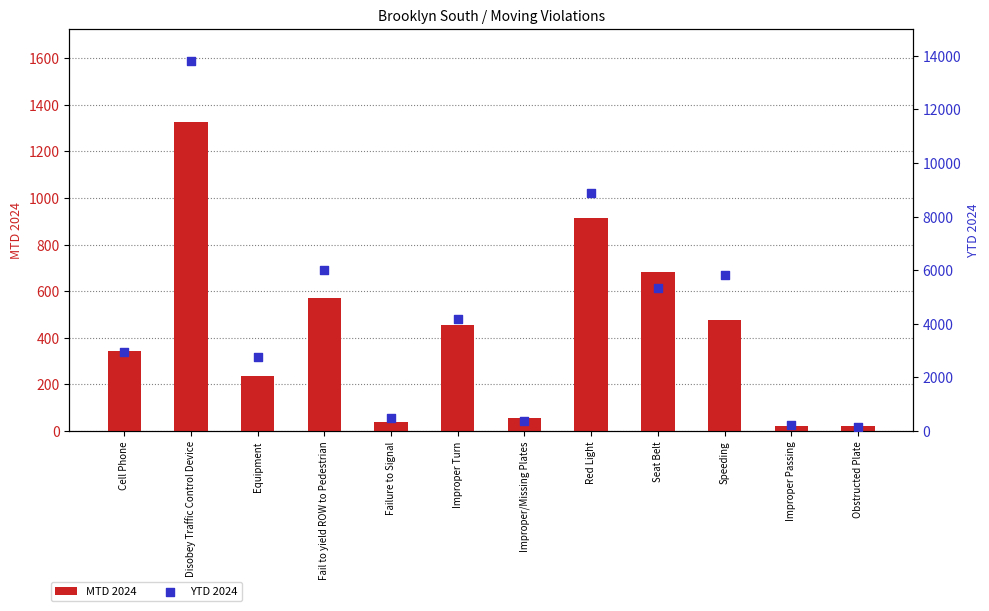

What is the total value across all series at Disobey Traffic Control Device?

15122